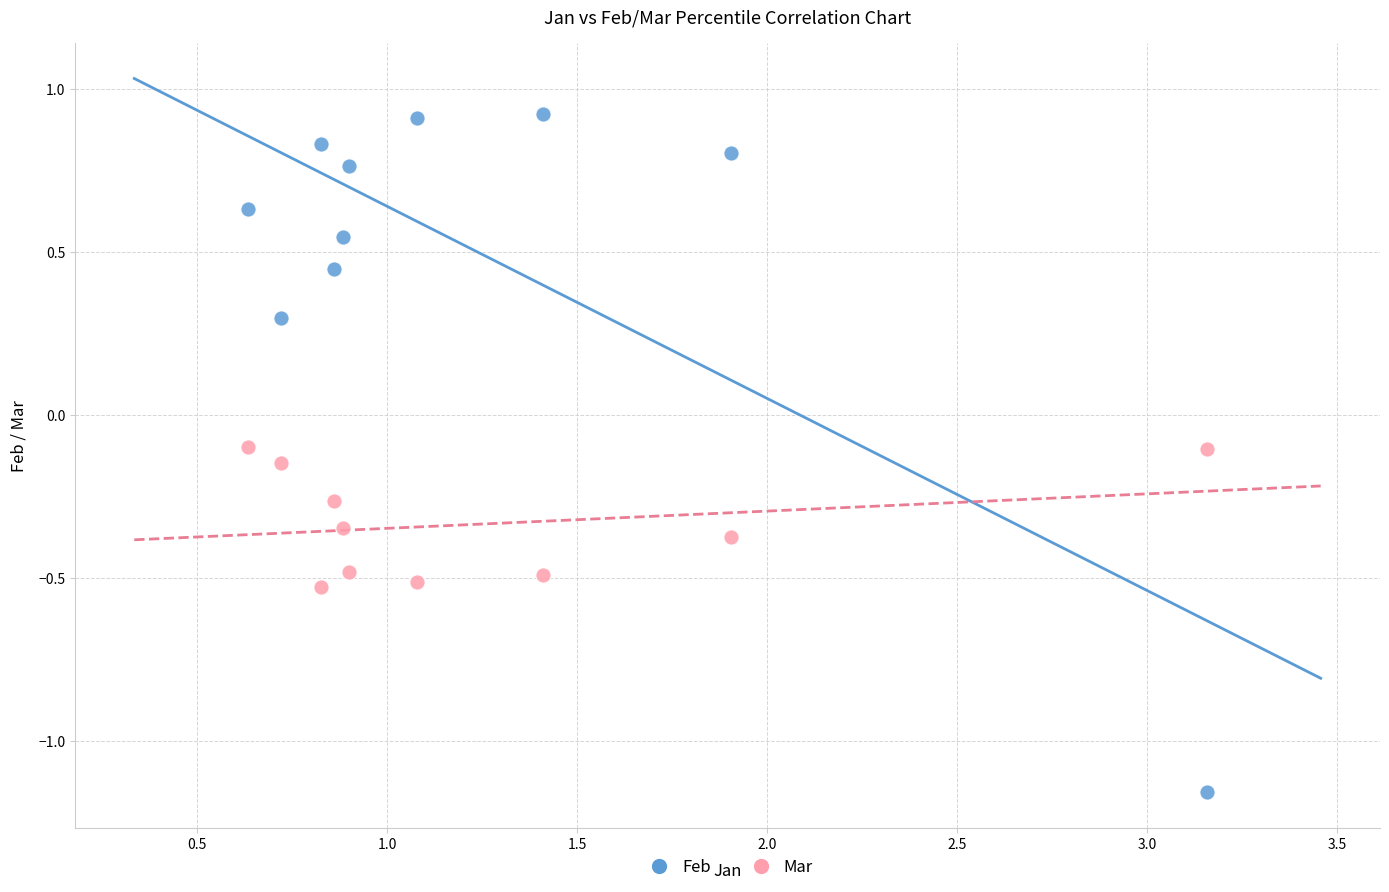

What are all the series names shown in the legend?

Feb, Mar